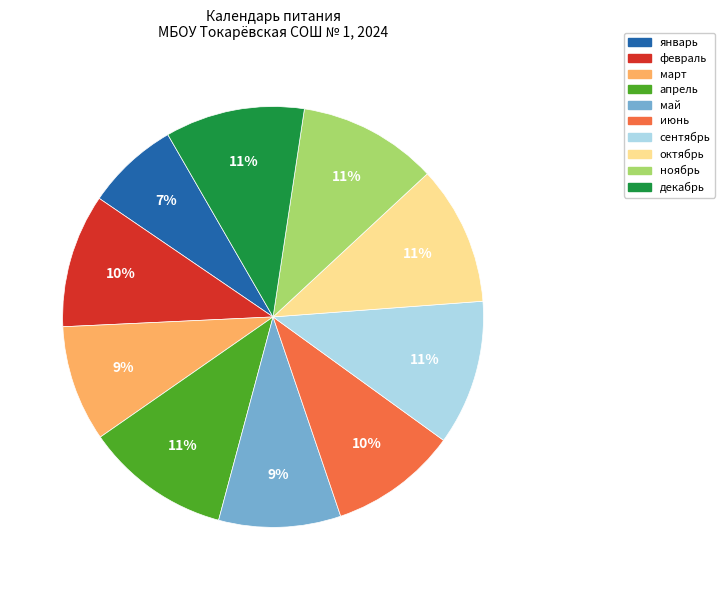

Is the sum of октябрь and ноябрь greater than half?

No